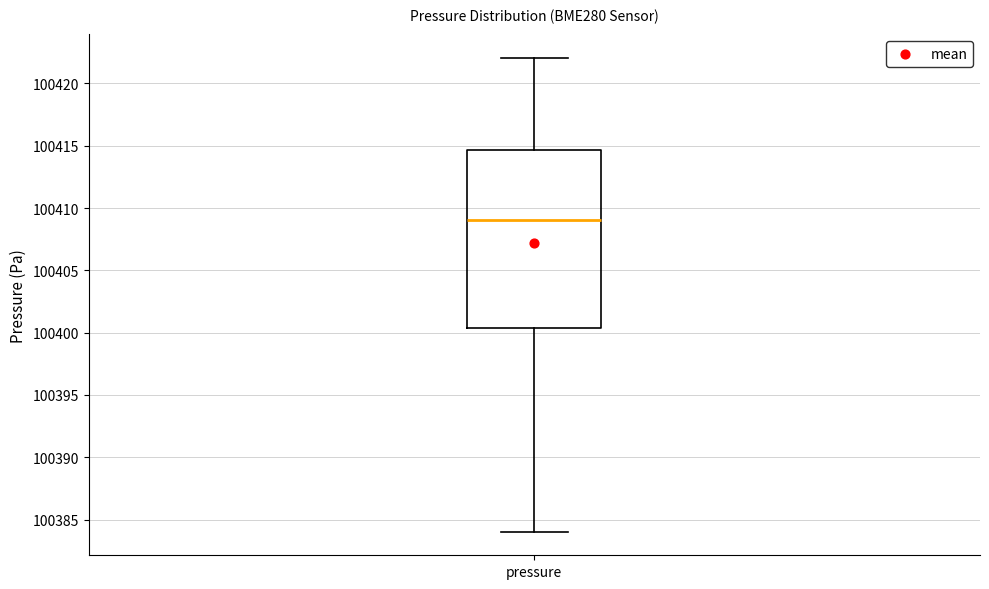

Where does the median line of the box for pressure sit on the y-axis? The values are not printed on the chart, so give them approximately, as read against the axis.

100409.0